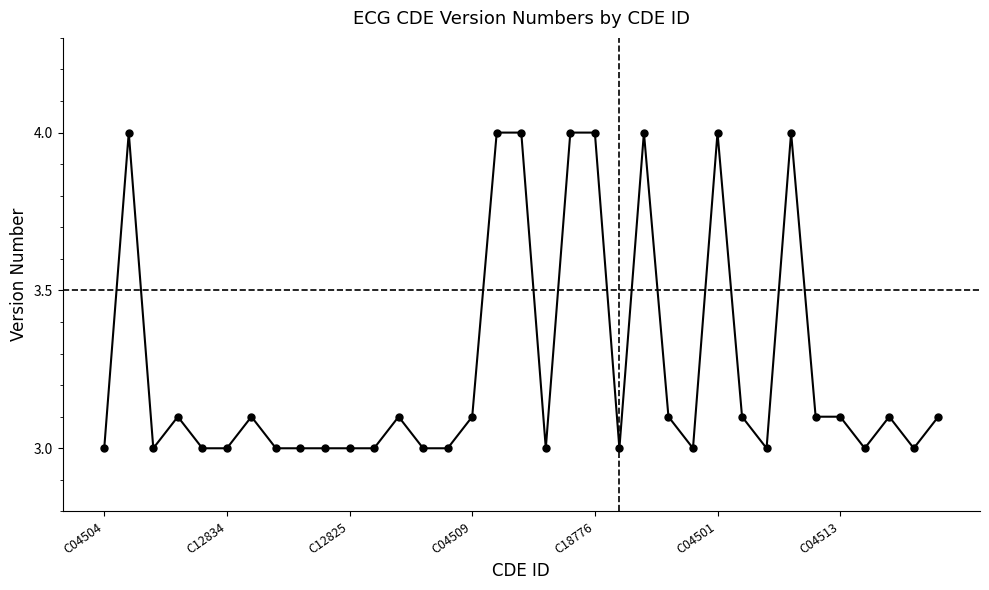

How many values are between 3 and 4?

35